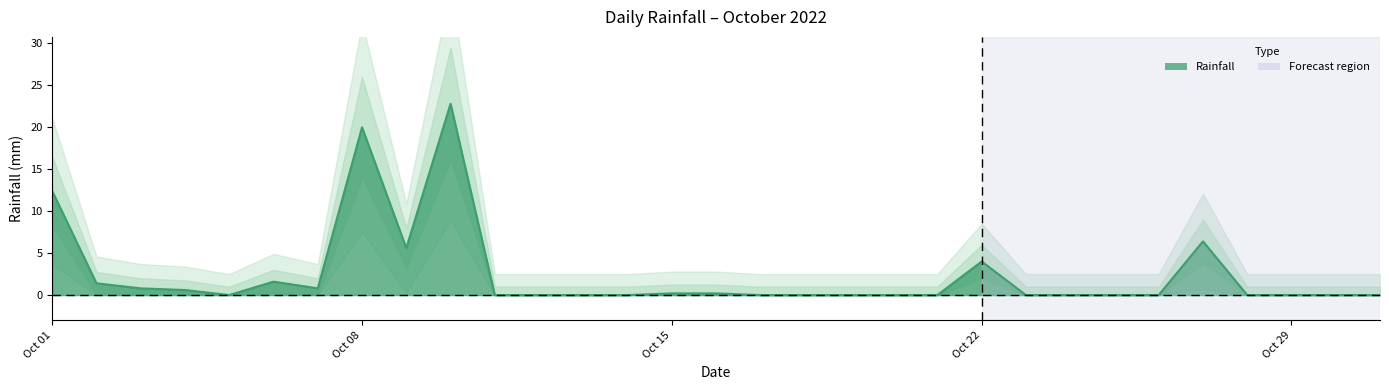

How many series are shown in this chart?

1